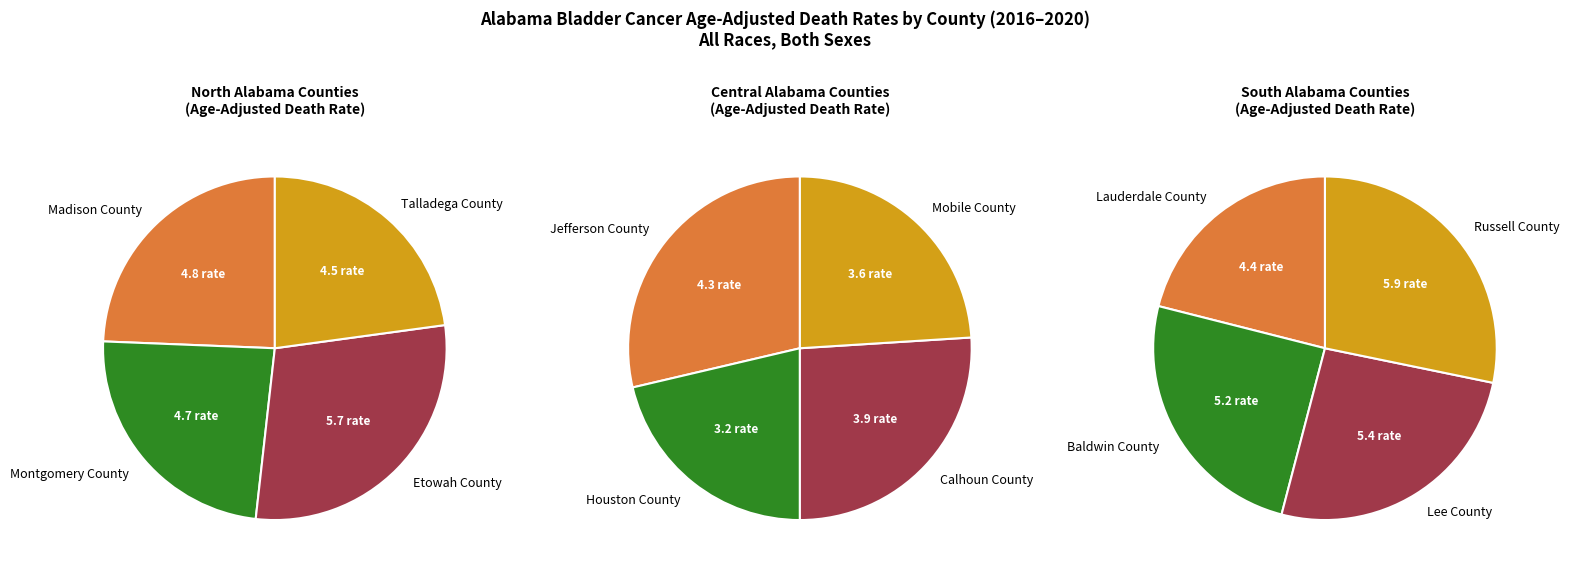

Which slice is the largest?

Russell County